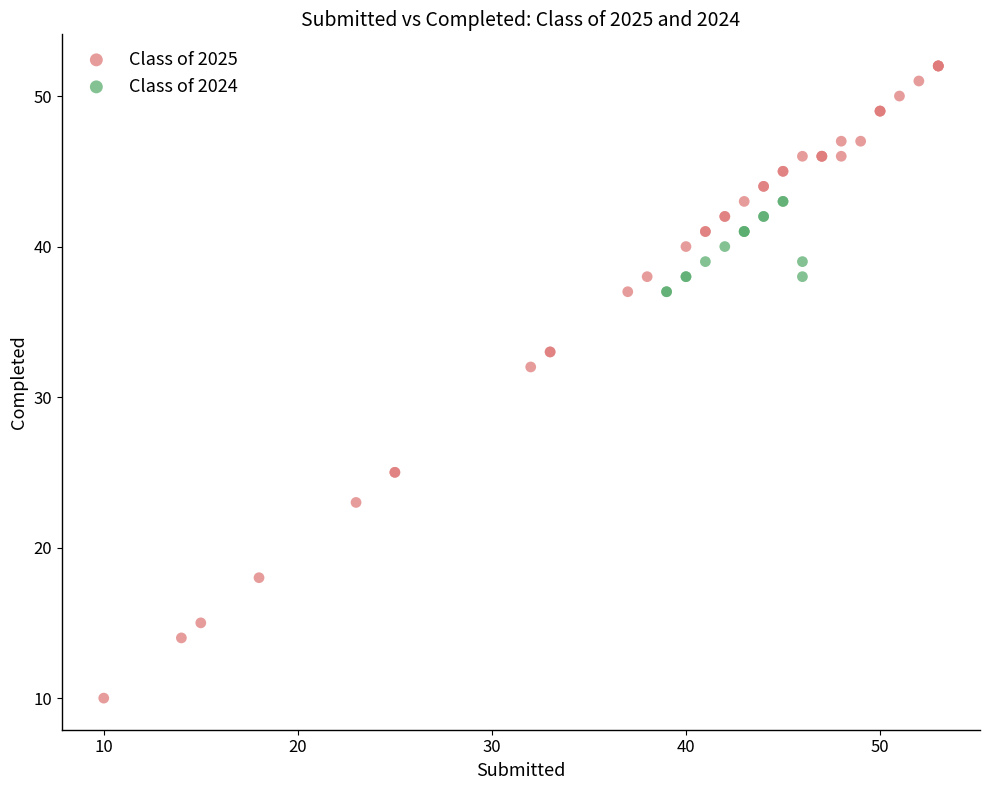

Which series contains the lowest Y value?

Class of 2025